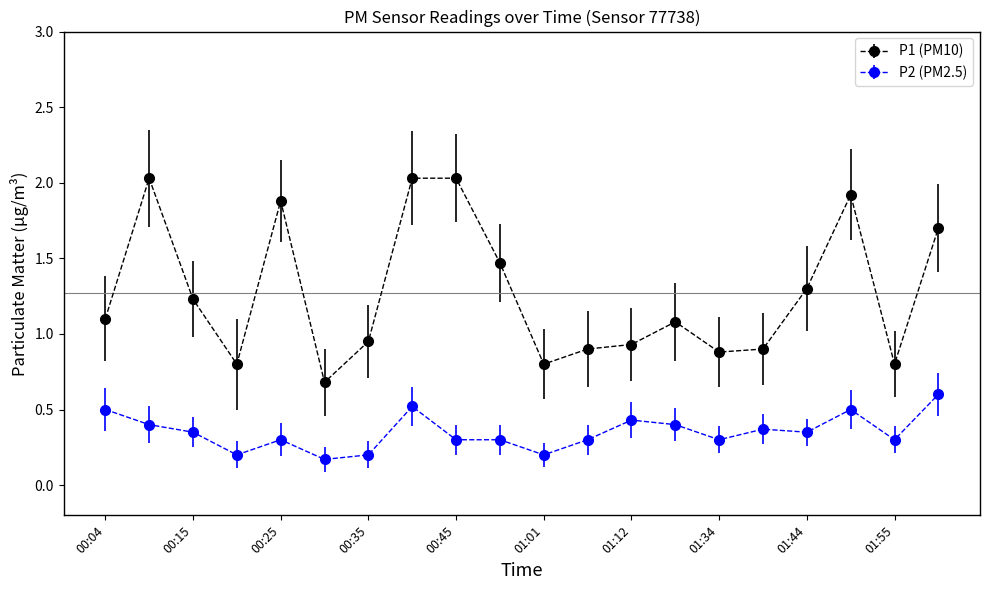

What is the maximum value for P2 (PM2.5)?

0.6